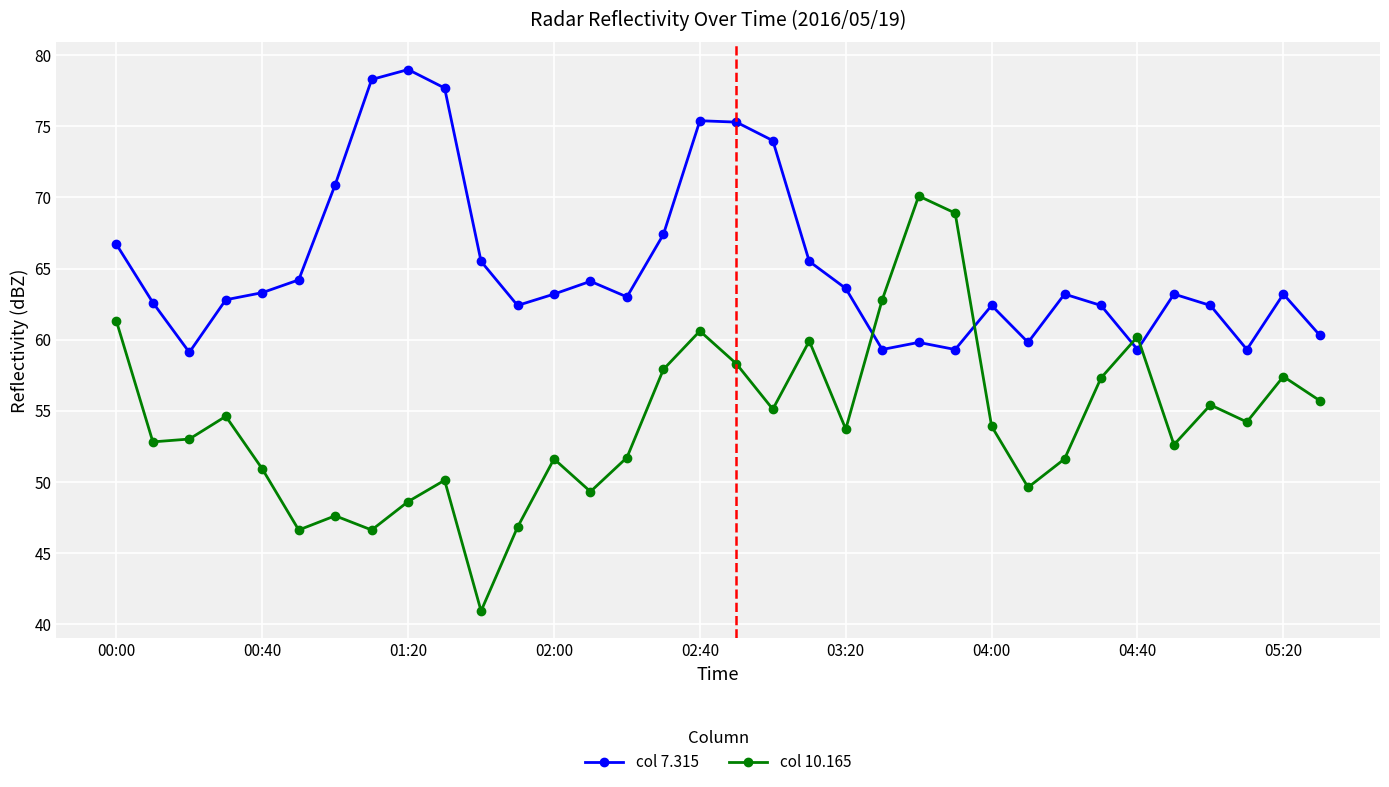

How many intersections are there between col 7.315 and col 10.165?

4